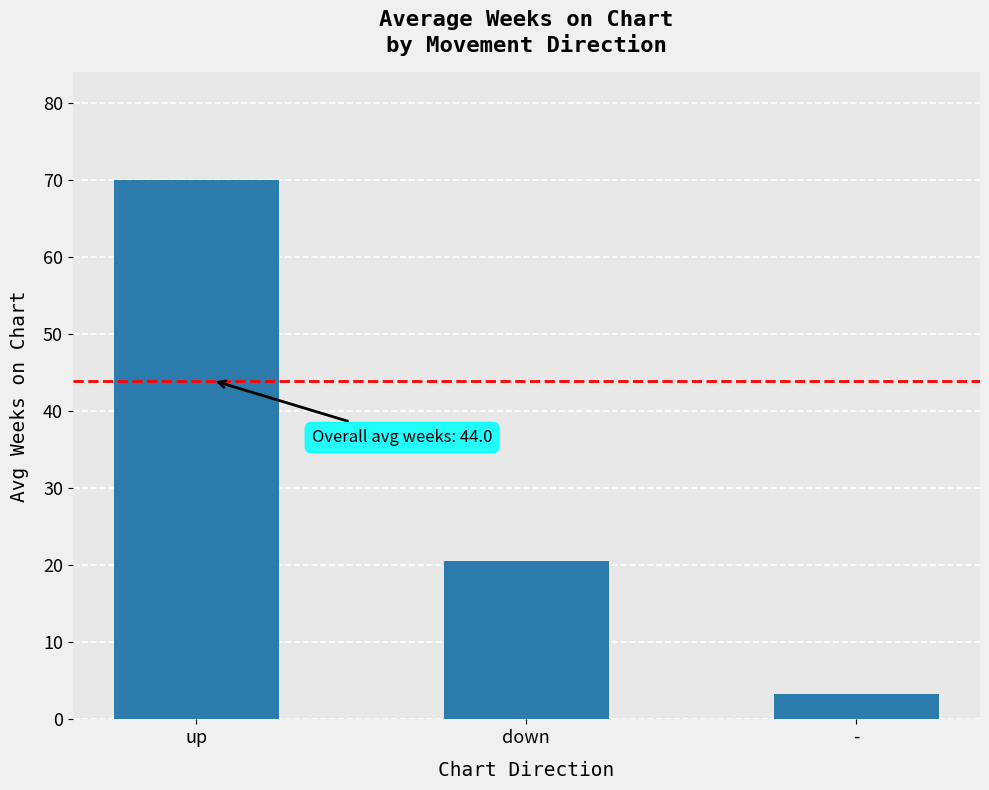

What is the value of the 1st bar from the left?

70.0